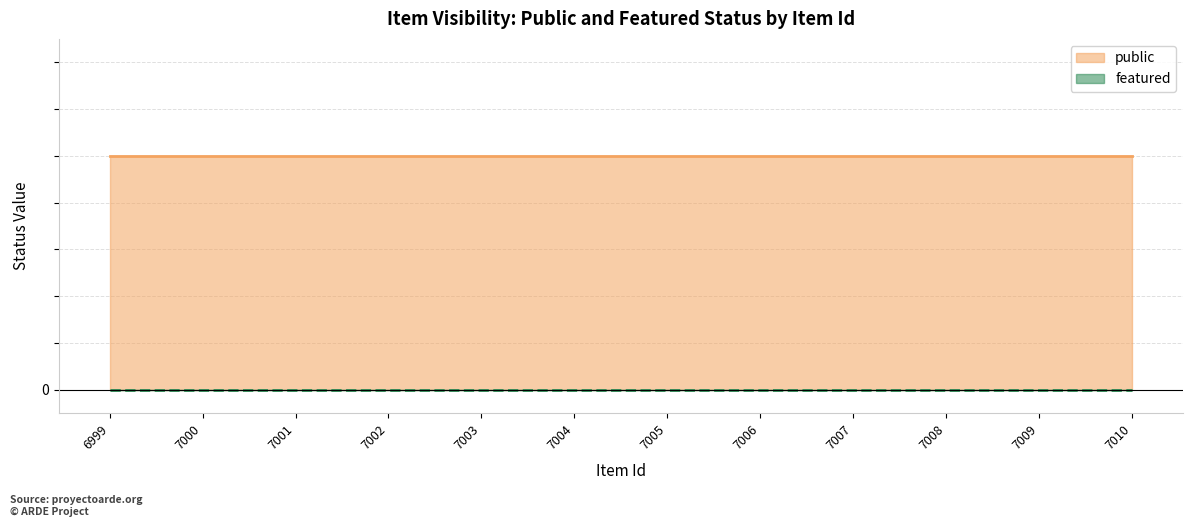

Which series has the widest spread of values?

public